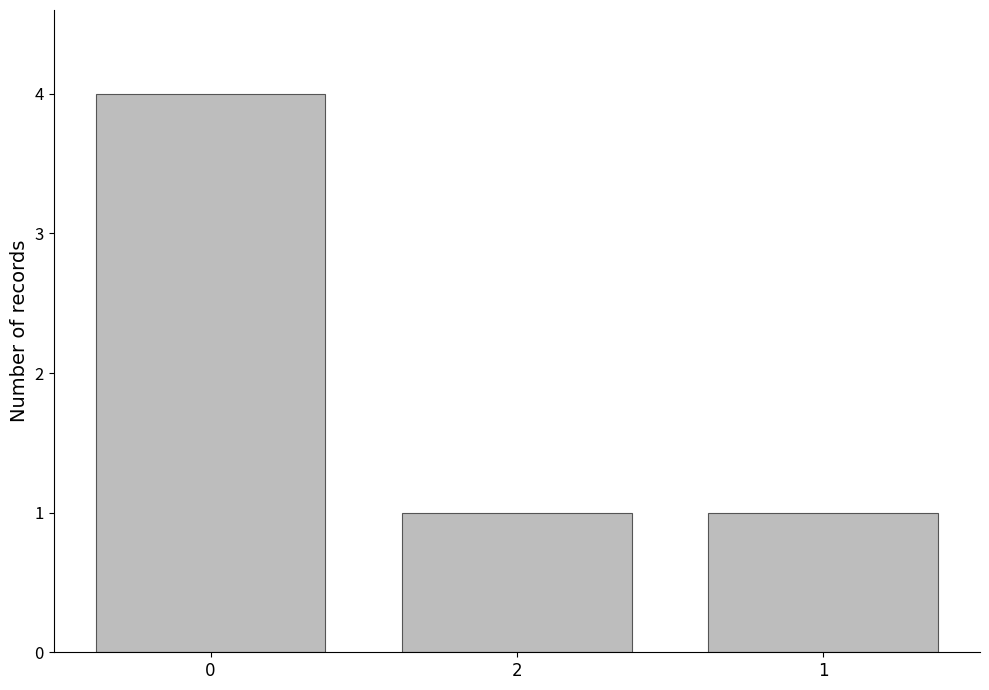

Are the bars horizontal?

No